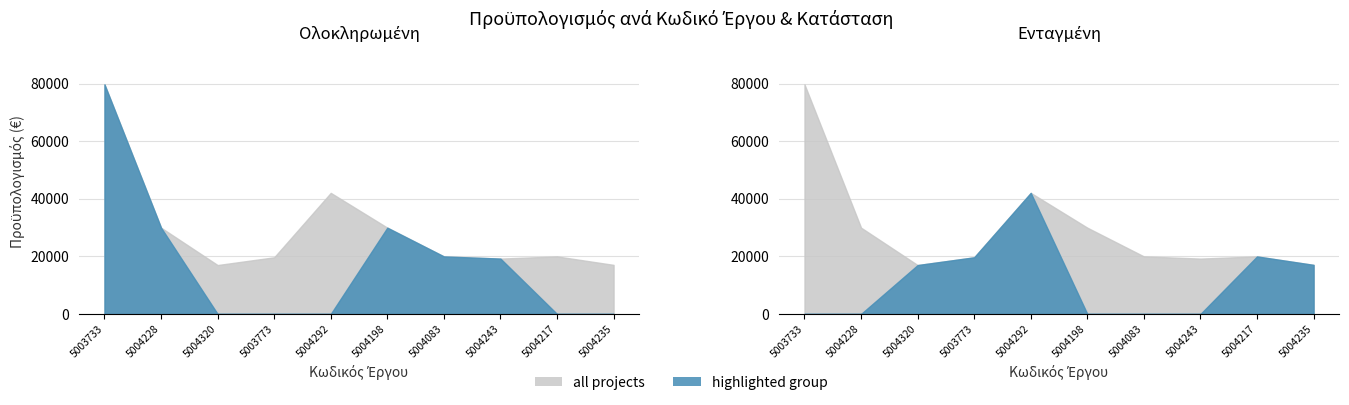

What is the total value across all series at 5004198?

60000.0